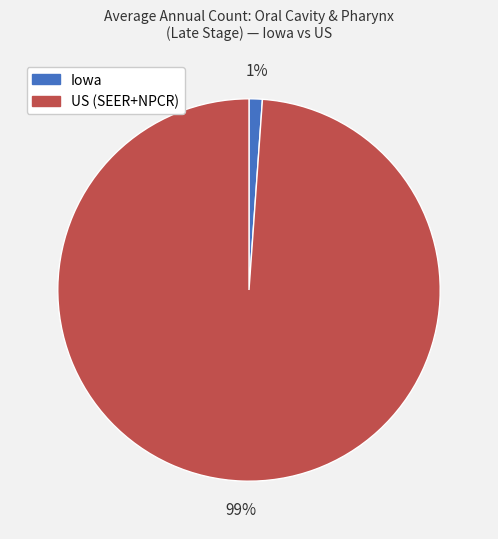

To the nearest percent, what is the difference between the US (SEER+NPCR) and Iowa slice percentages?

98%